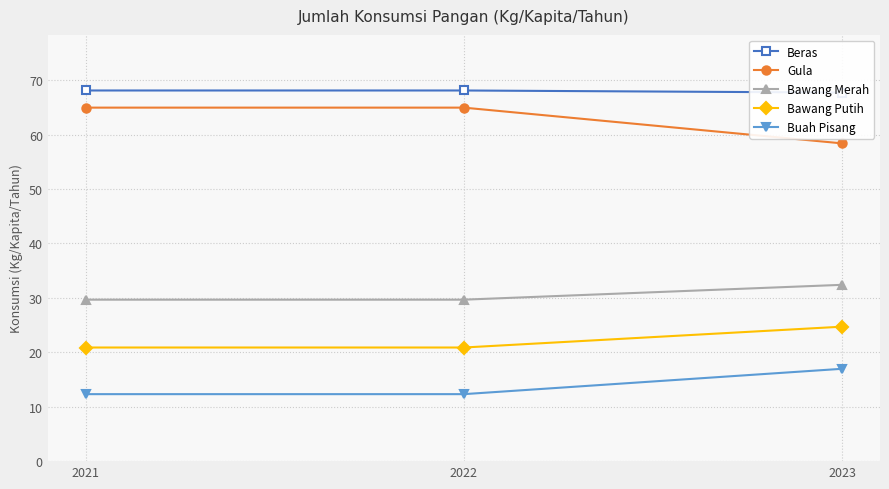

What is the difference between the maximum and minimum values in the Bawang Putih series?

3.8